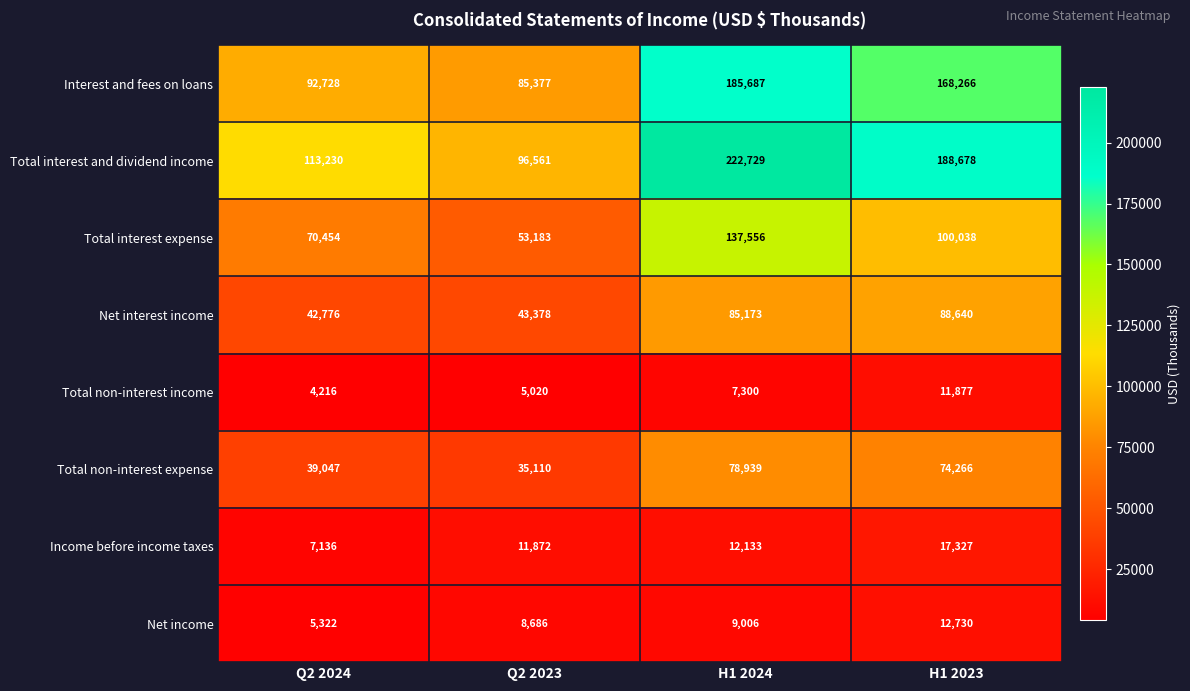

What is the sum of all Total interest and dividend income values?

621198